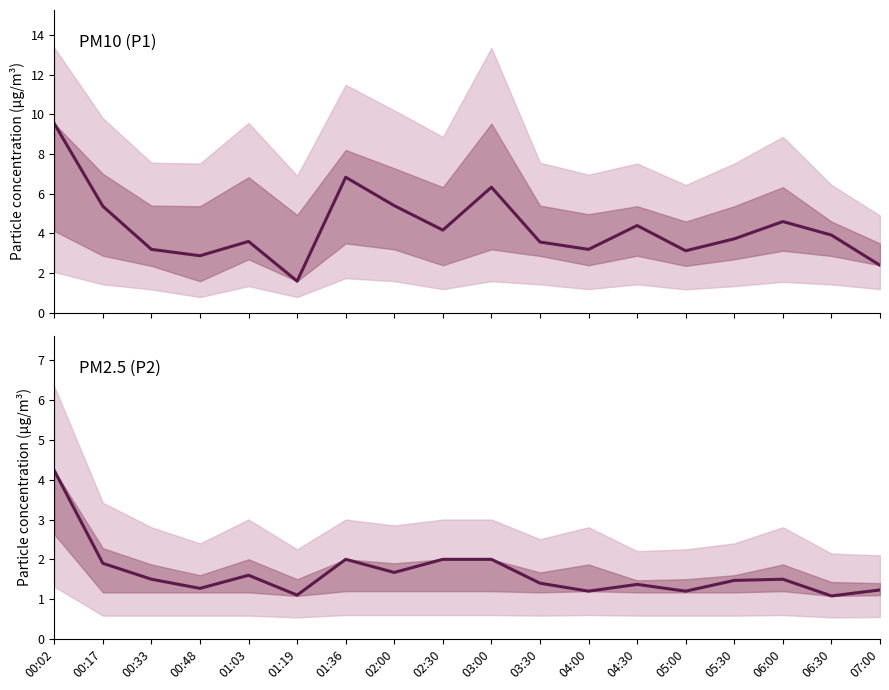

Reading left to right, what are all the values shown in this chart?

P1: 9.5	5.4	3.2	2.9	3.6	1.6	6.8	5.4	4.2	6.3	3.6	3.2	4.4	3.1	3.7	4.6	3.9	2.4
P2: 4.2	1.9	1.5	1.3	1.6	1.1	2.0	1.7	2.0	2.0	1.4	1.2	1.4	1.2	1.5	1.5	1.1	1.2